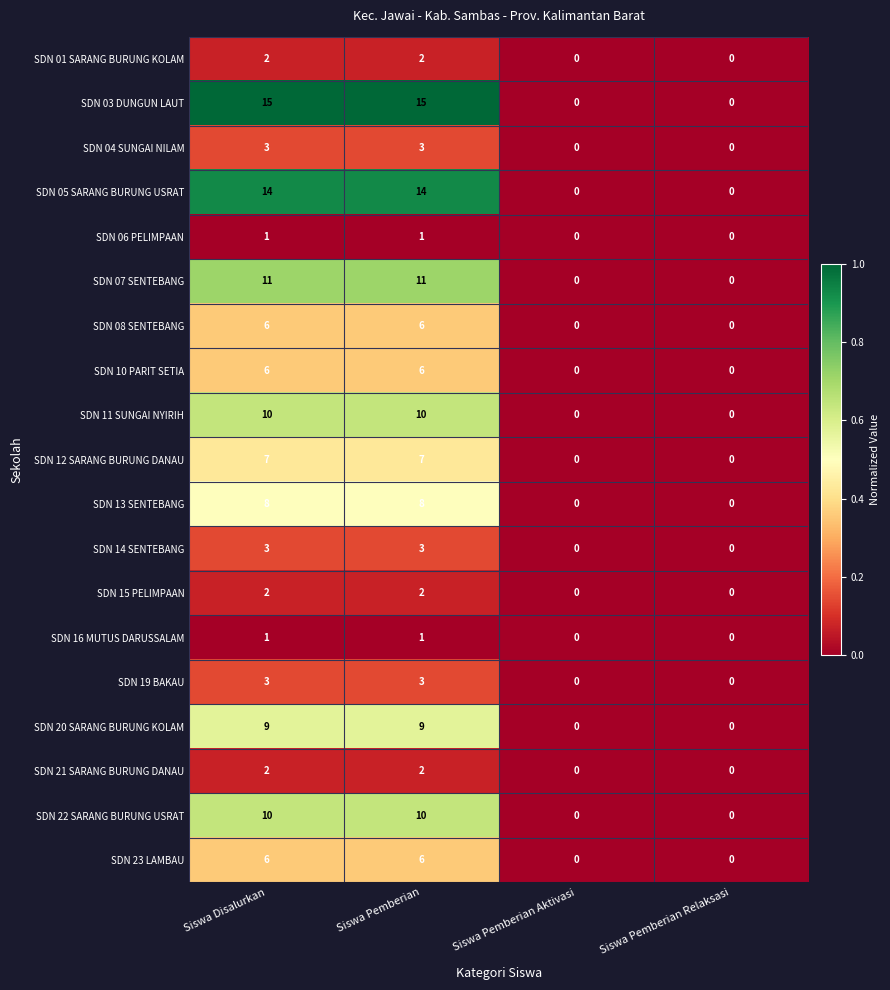

The SDN 10 PARIT SETIA series shows 2 at Siswa Pemberian Relaksasi. True or false?

False